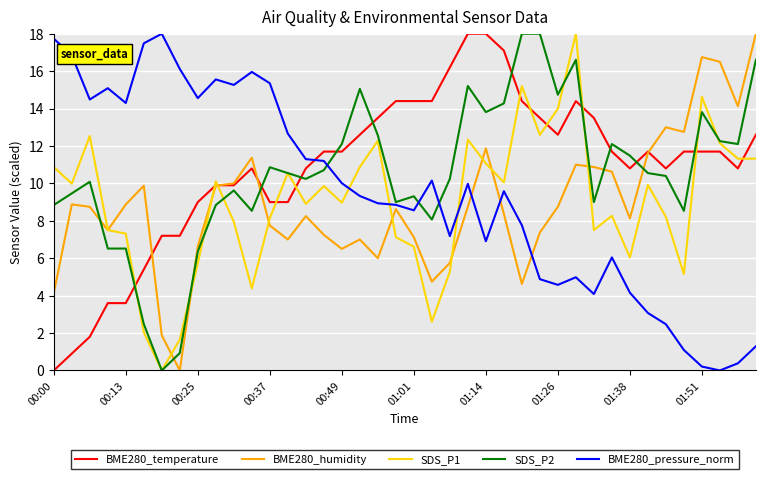

After their last crossing, which series has the higher values: SDS_P1 or BME280_temperature?

BME280_temperature